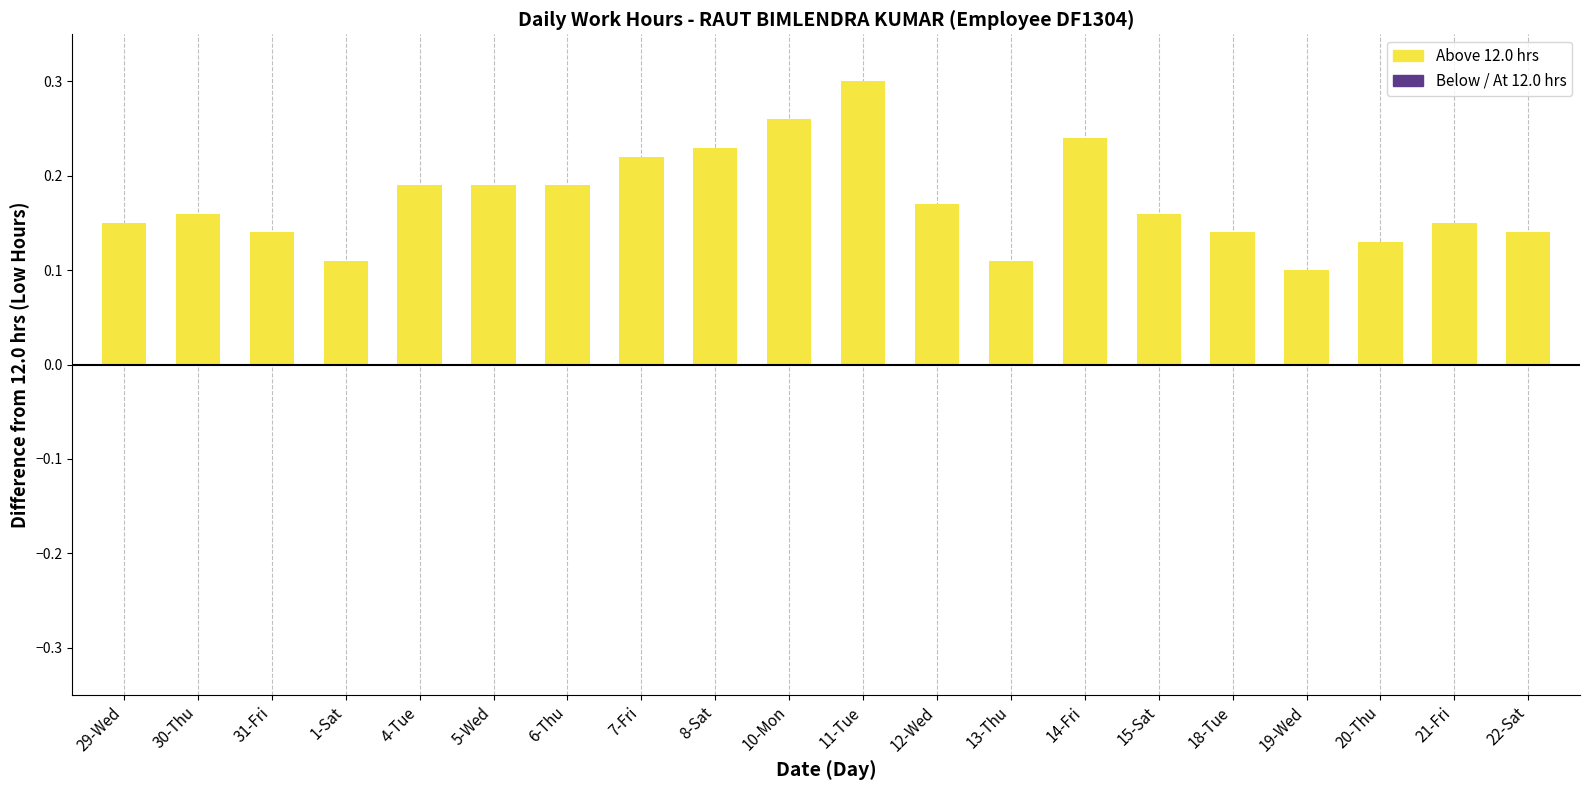

Which label corresponds to the largest value in the chart?

11-Tue